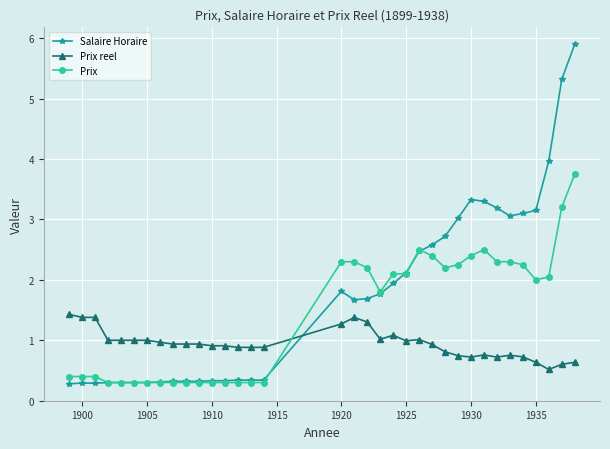

Count the number of data series in this chart.

3